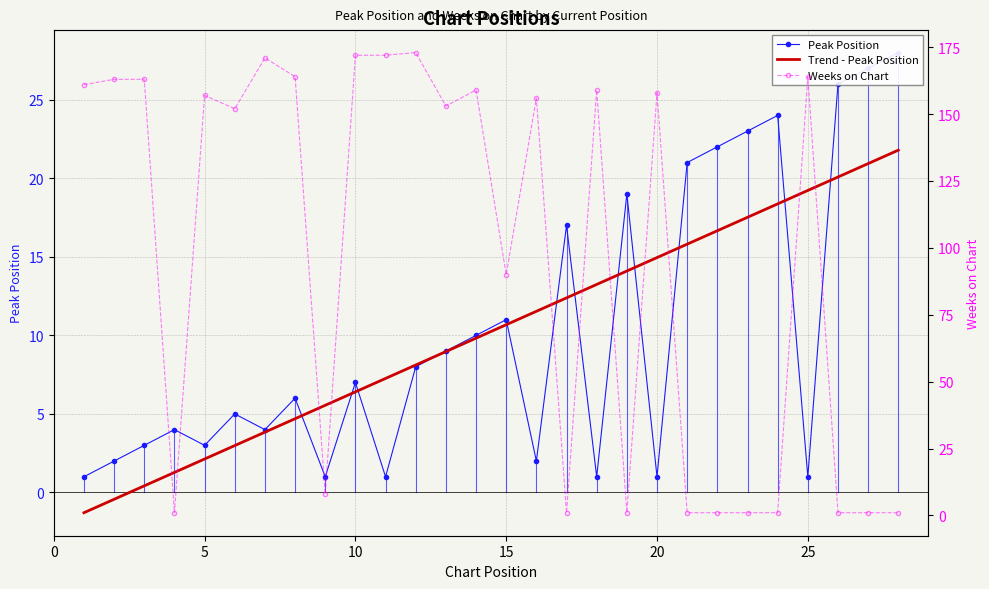

What is the maximum value for Trend - Peak Position?

21.8